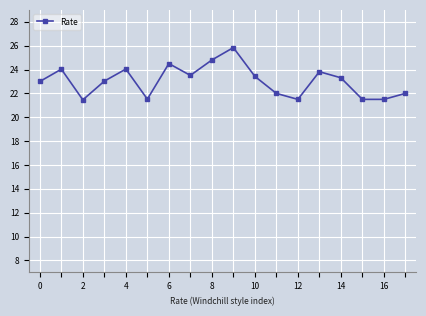

What is the minimum value shown in the chart?

21.5